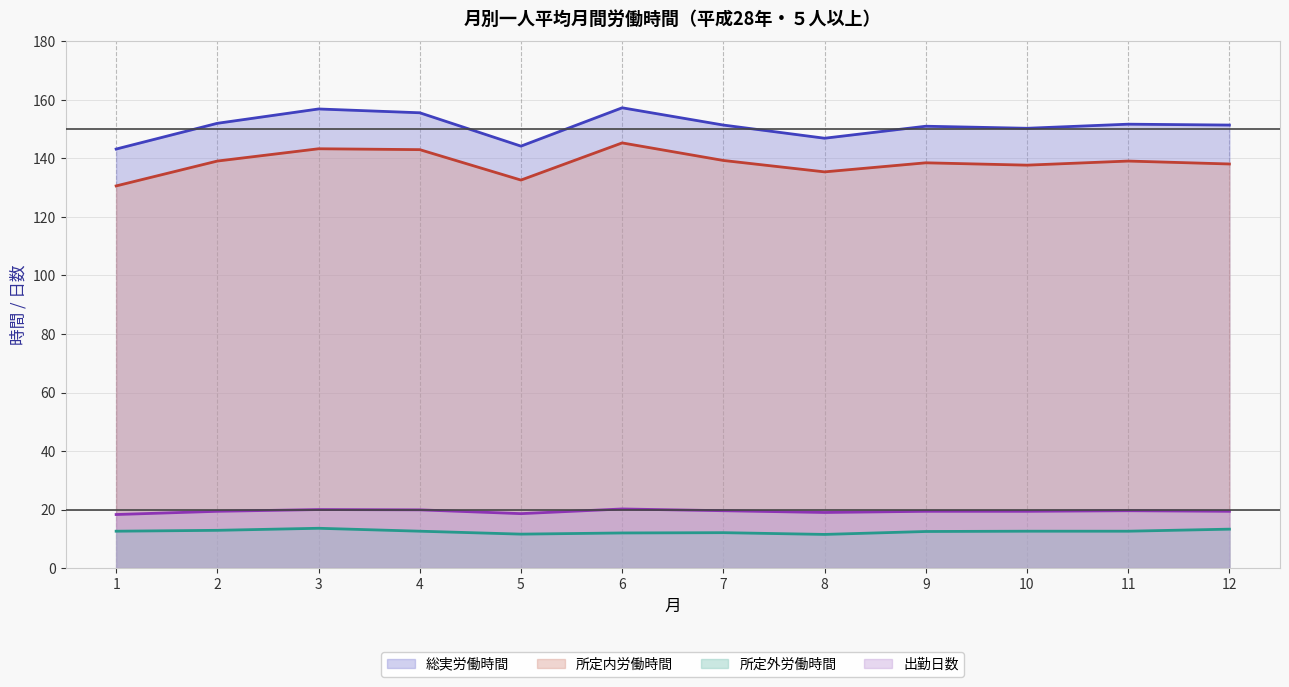

Does the chart display data point markers on the line(s)?

No